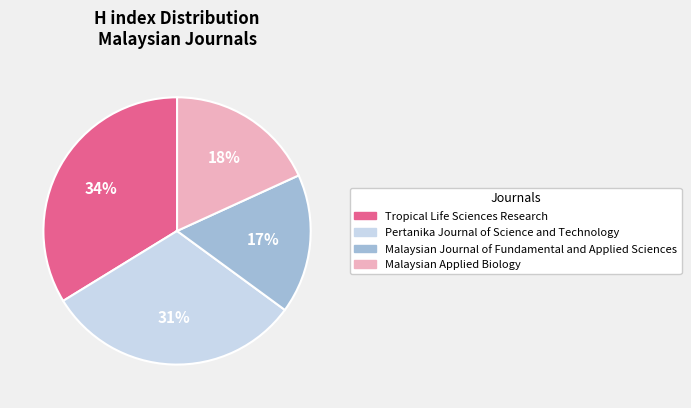

Is there any slice that represents more than half of the pie?

No